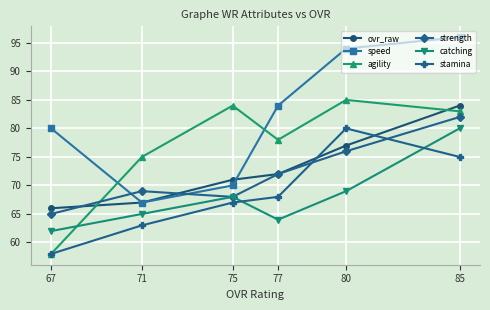

Reading right to left, transcribe all the data shown in this chart.

ovr_raw: 85=84	80=77	77=72	75=71	71=67	67=66
speed: 85=96	80=94	77=84	75=70	71=67	67=80
agility: 85=83	80=85	77=78	75=84	71=75	67=58
strength: 85=82	80=76	77=72	75=68	71=69	67=65
catching: 85=80	80=69	77=64	75=68	71=65	67=62
stamina: 85=75	80=80	77=68	75=67	71=63	67=58